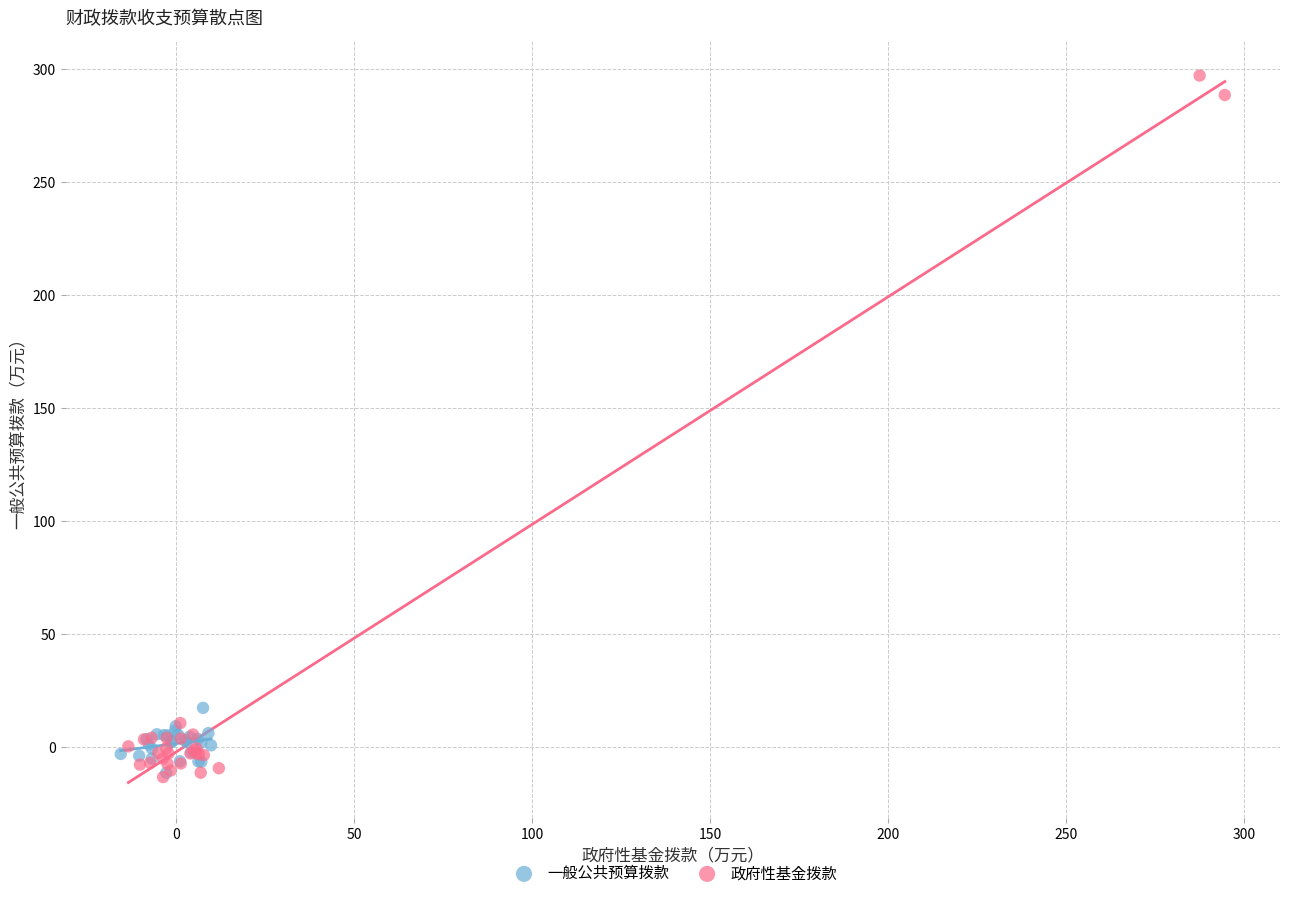

Which series reaches the maximum Y coordinate?

政府性基金拨款